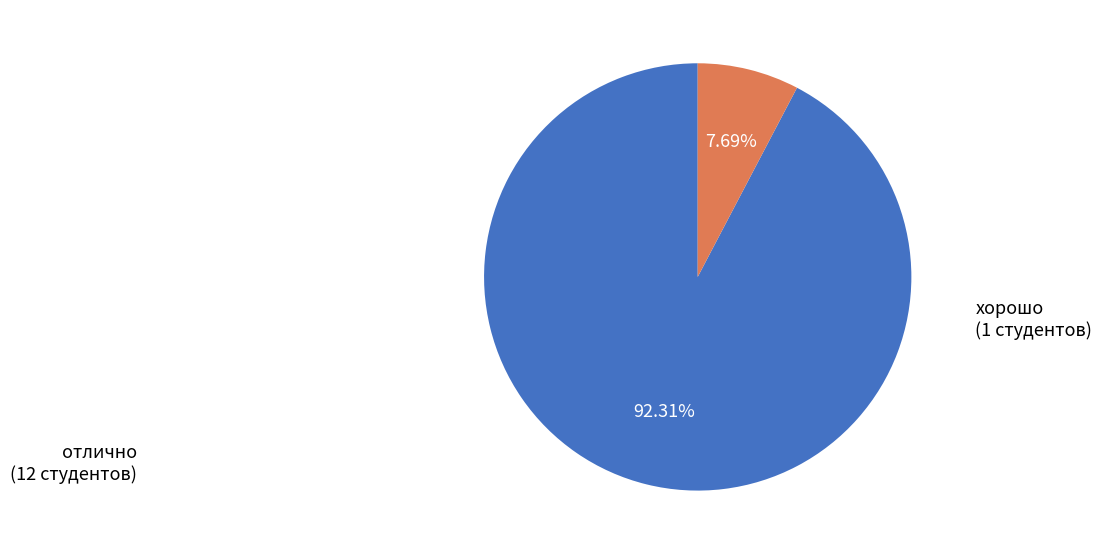

Approximately how many times larger is the value at хорошо compared to отлично?

0.1